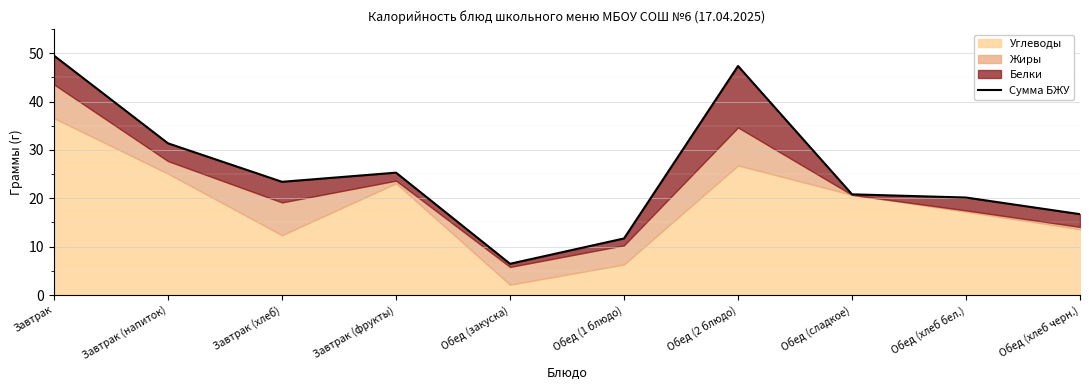

What is the difference between the values at Завтрак (хлеб) and Завтрак (напиток)?

8.0